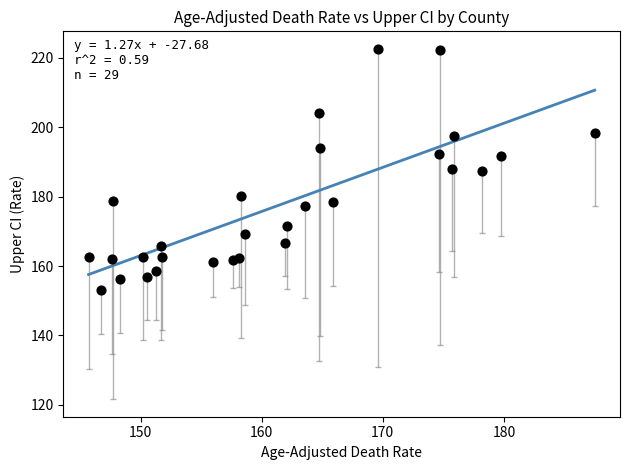

What is the range of X values (max minus min)?

41.8